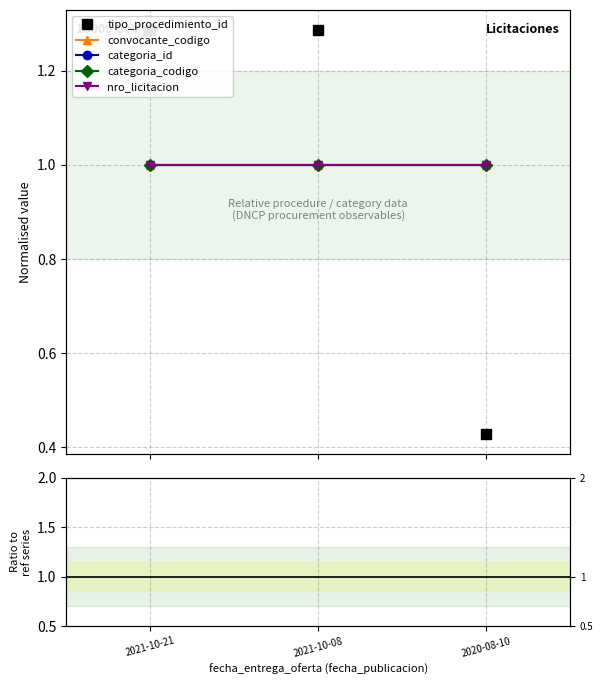

What is the label of the 2nd point from the left?

2021-10-08